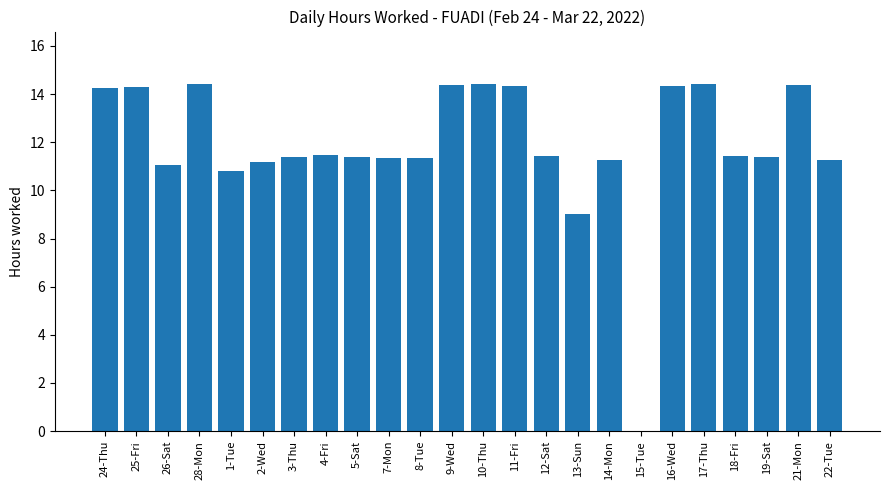

How many categories are shown in the chart?

24